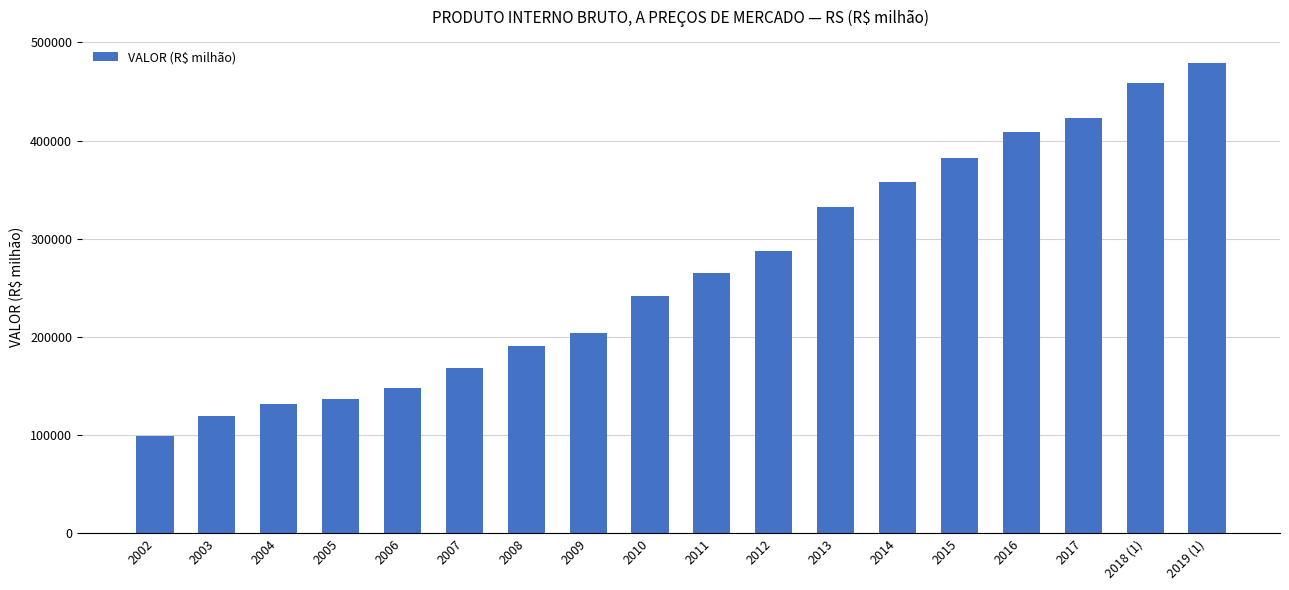

What is the value of the 12th bar from the left?

332292.7